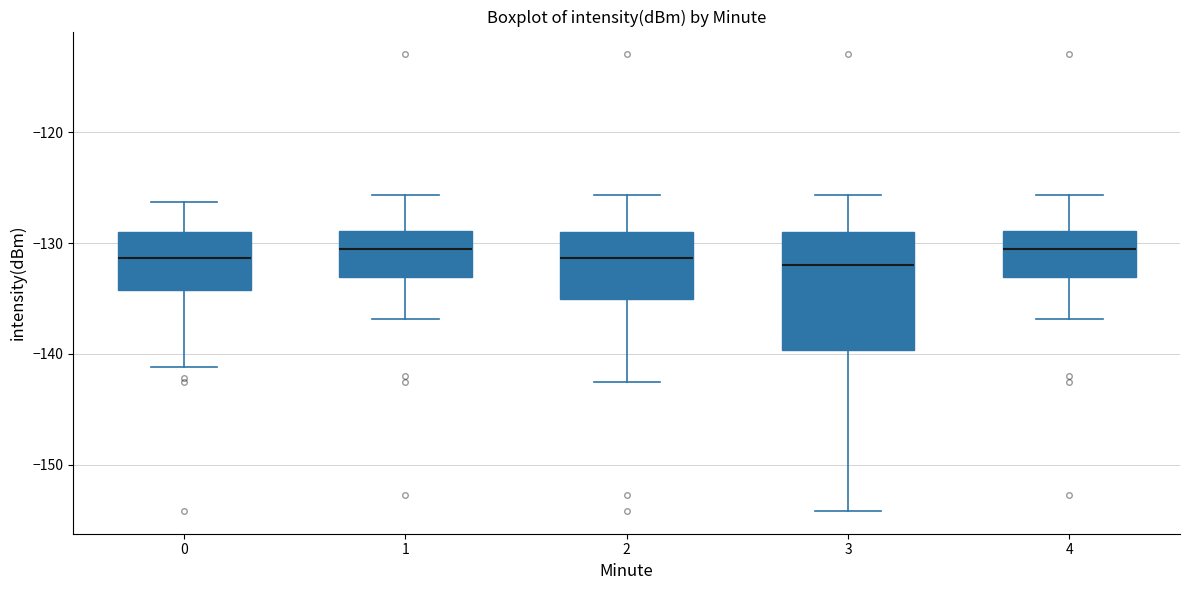

Which box is the tallest, from its lower edge to its upper edge?

3